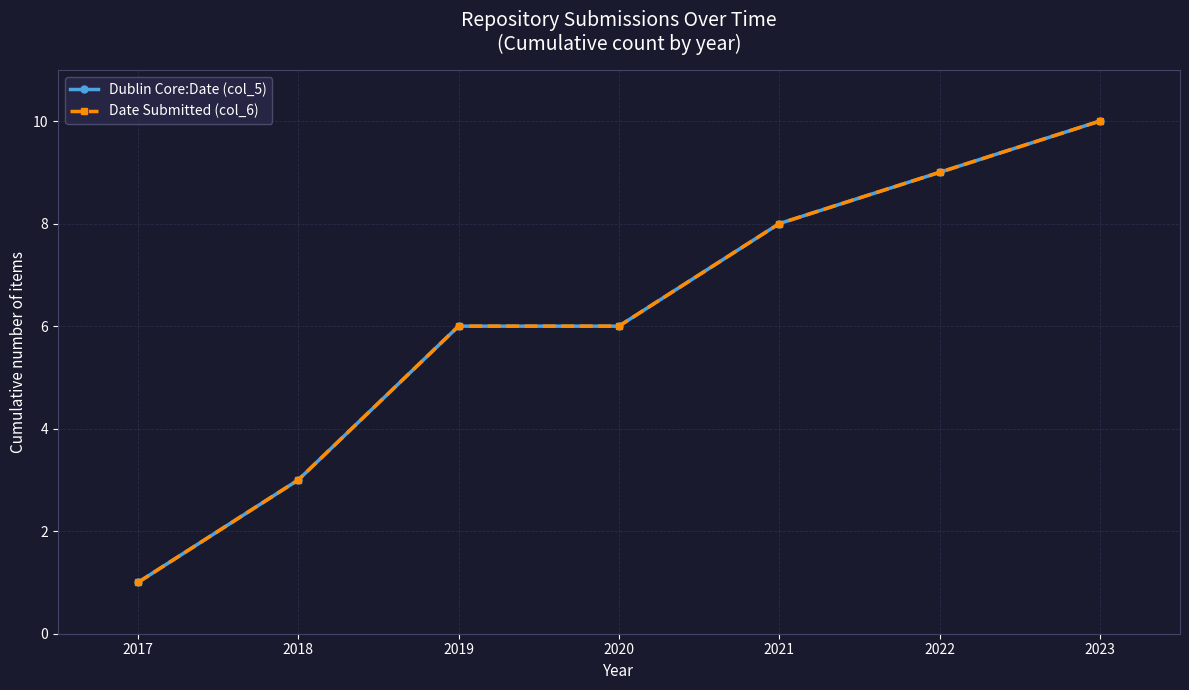

At how many categories does at least one series exceed 1?

6